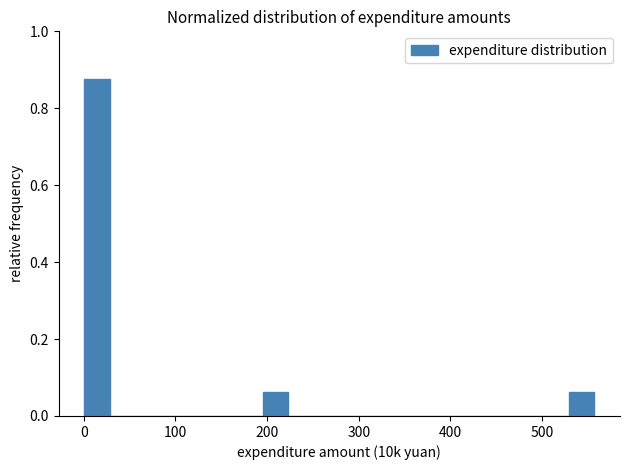

Around what value on the x-axis is the tallest bar? Give the approximate position of its centre, as read against the axis.

10